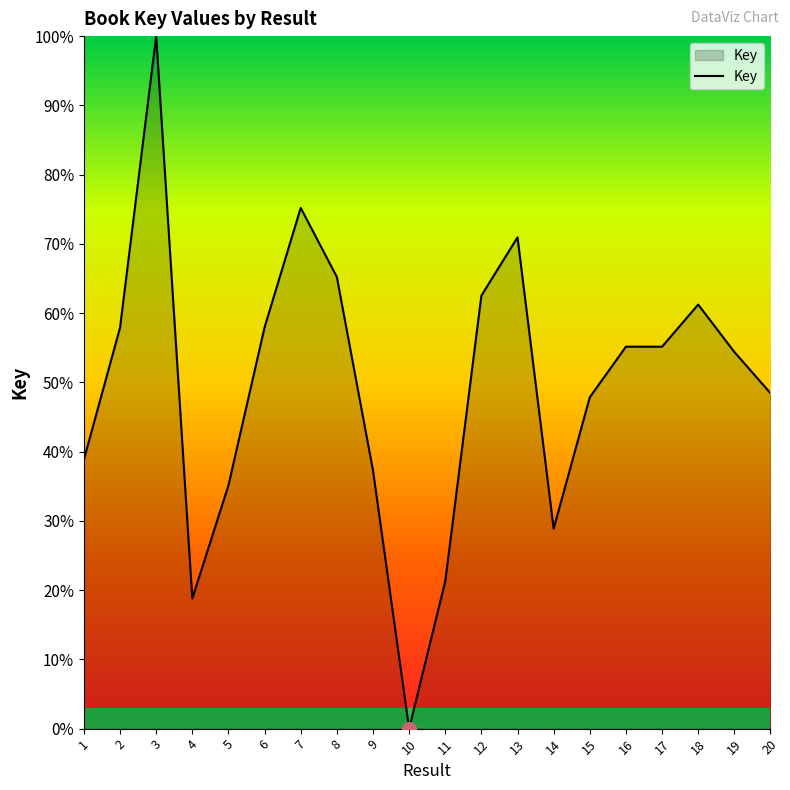

What is the sum of all values?

992.2